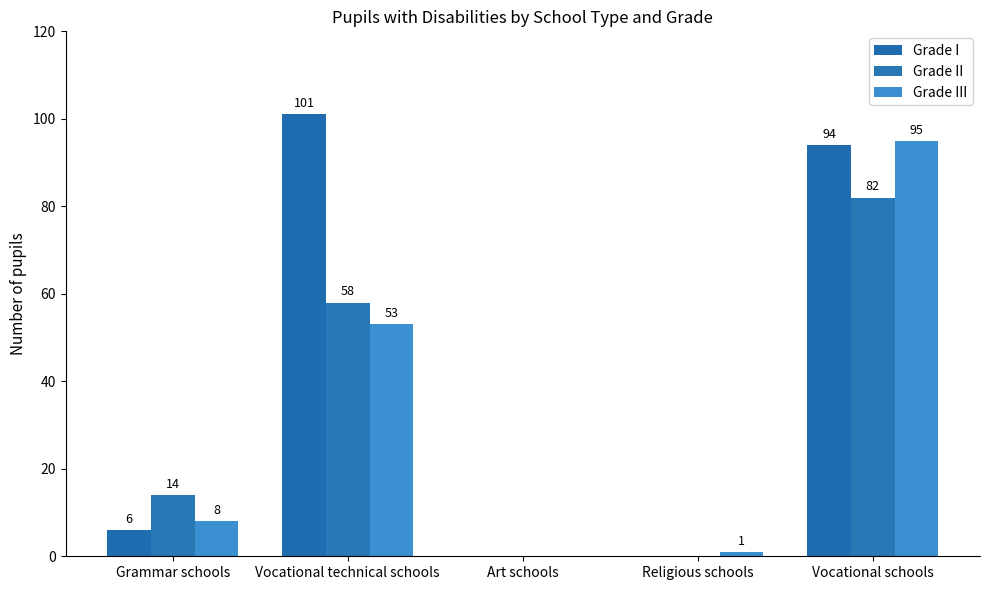

What is the total value across all series at Vocational technical schools?

212